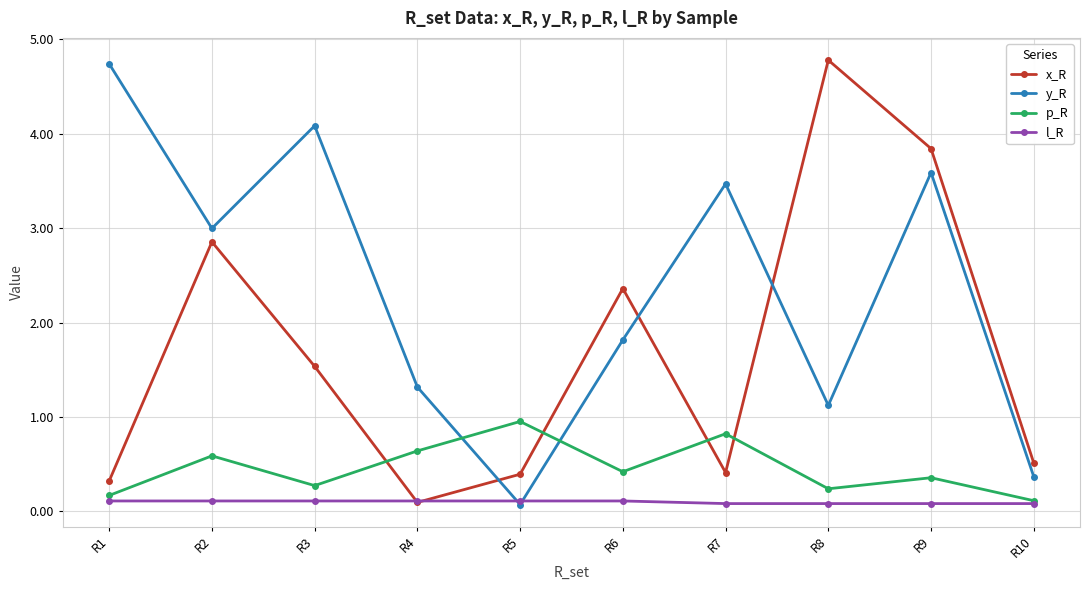

What is the maximum value shown in the chart?

4.8